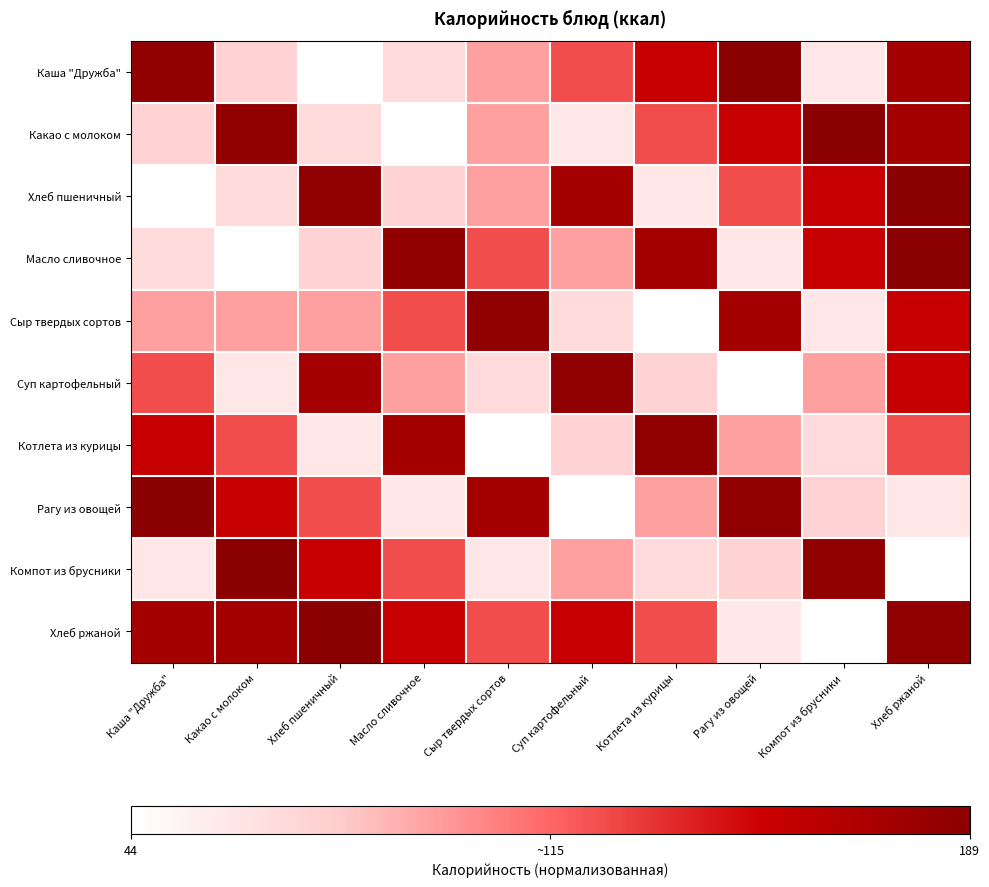

Count the number of categories in the chart.

10